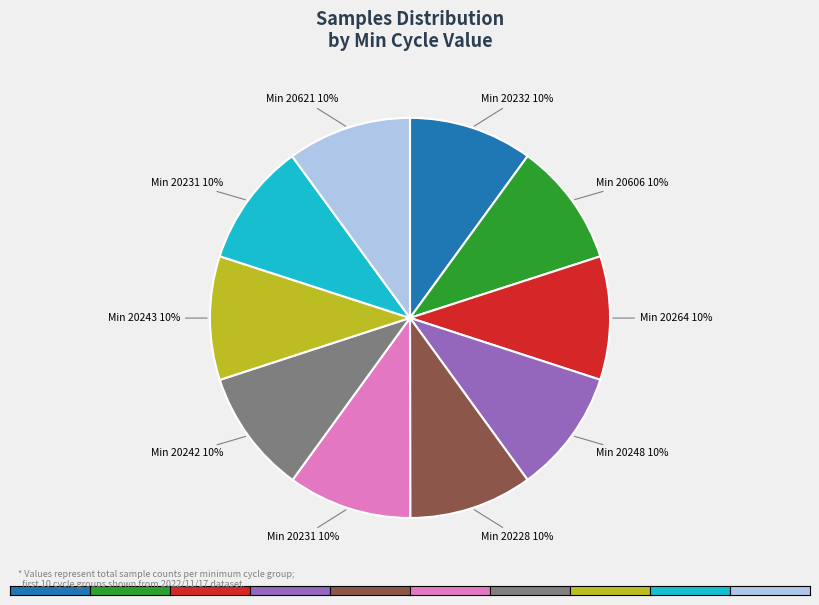

To the nearest percent, what is the average slice percentage?

10%